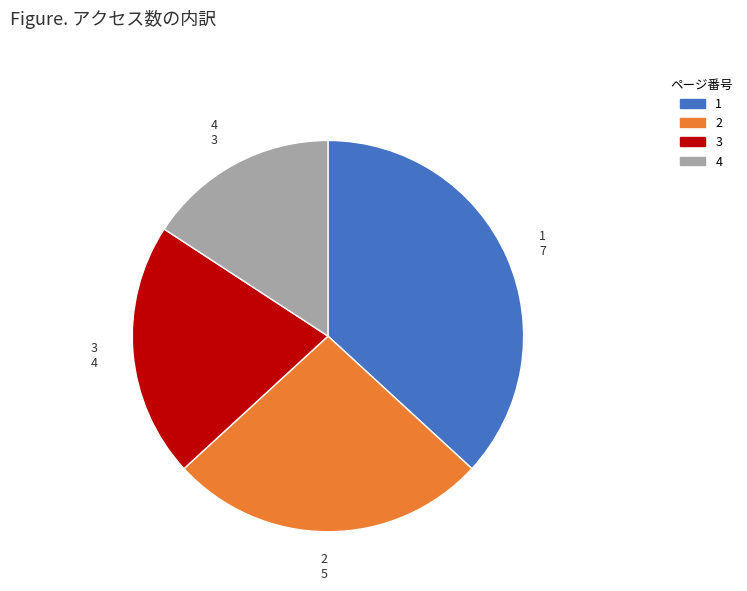

Is there a majority slice in this chart?

No